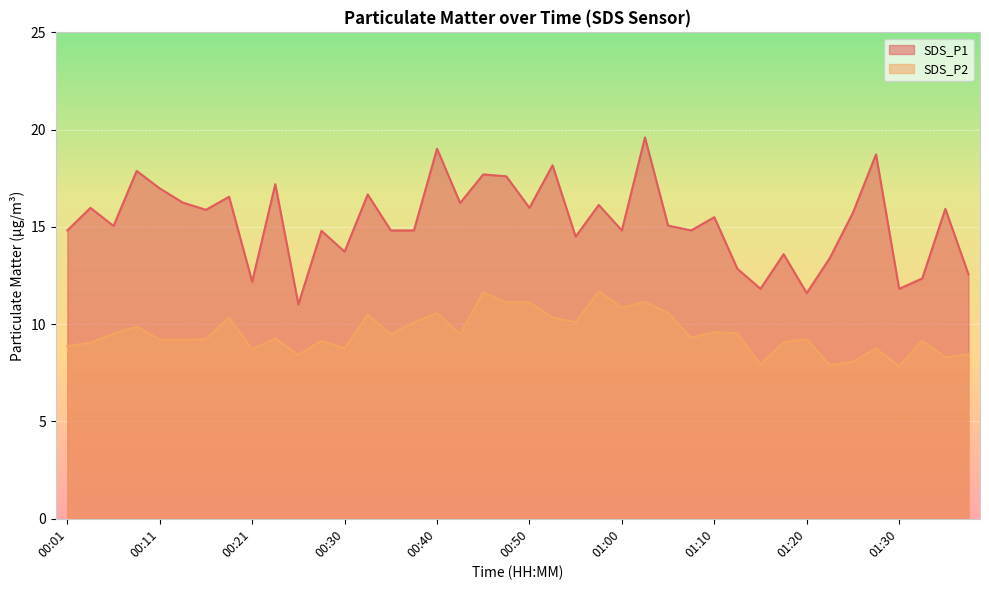

Which series changed the most between 00:16 and 00:55?

SDS_P1